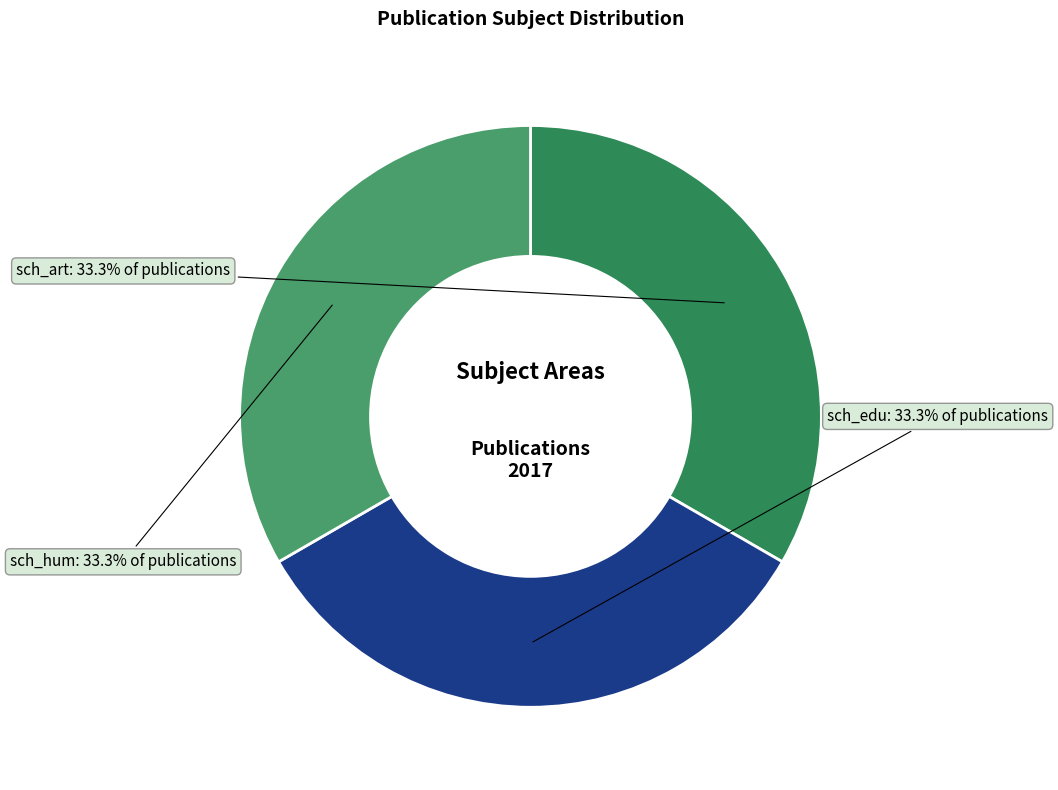

What portion of the pie excludes sch_edu?

66.7%